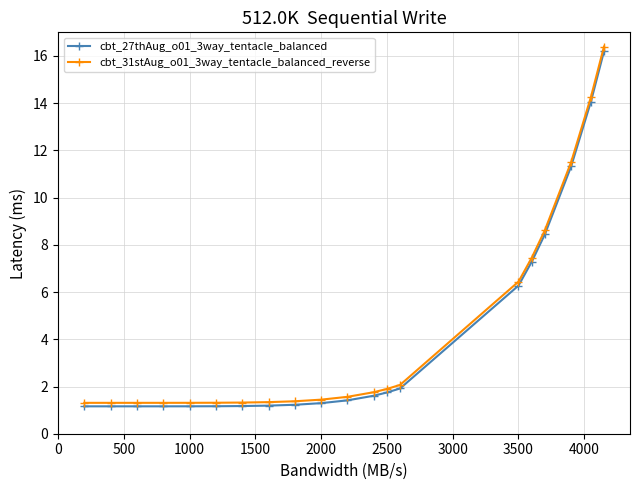

True or false: cbt_27thAug_o01_3way_tentacle_balanced and cbt_31stAug_o01_3way_tentacle_balanced_reverse intersect in this chart.

False